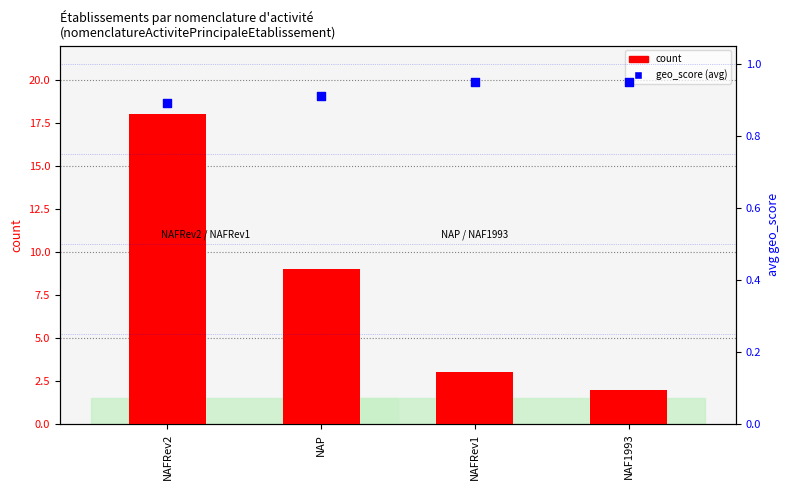

At which category is the sum across all series the highest?

NAFRev2